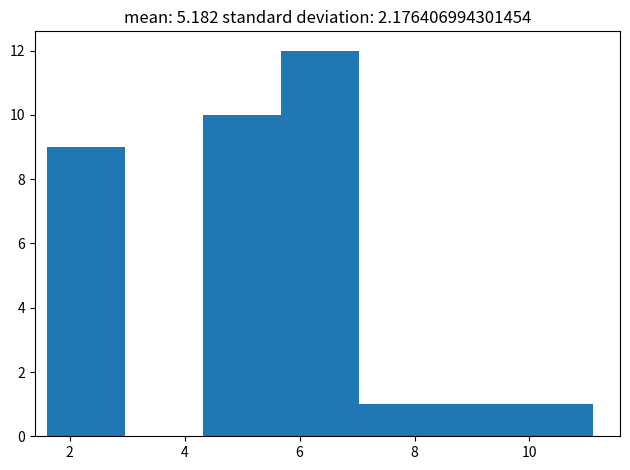

Reading left to right, transcribe this chart: for each bar, give the range it covers on the x-axis and its height. Neither the bar edges nor the heights are printed on the chart, so give them approximately, as read against the axes.

1.6 to 3.0: 9
3.0 to 4.4: 0
4.4 to 5.6: 10
5.6 to 7.0: 12
7.0 to 8.4: 1
8.4 to 9.8: 1
9.8 to 11.2: 1